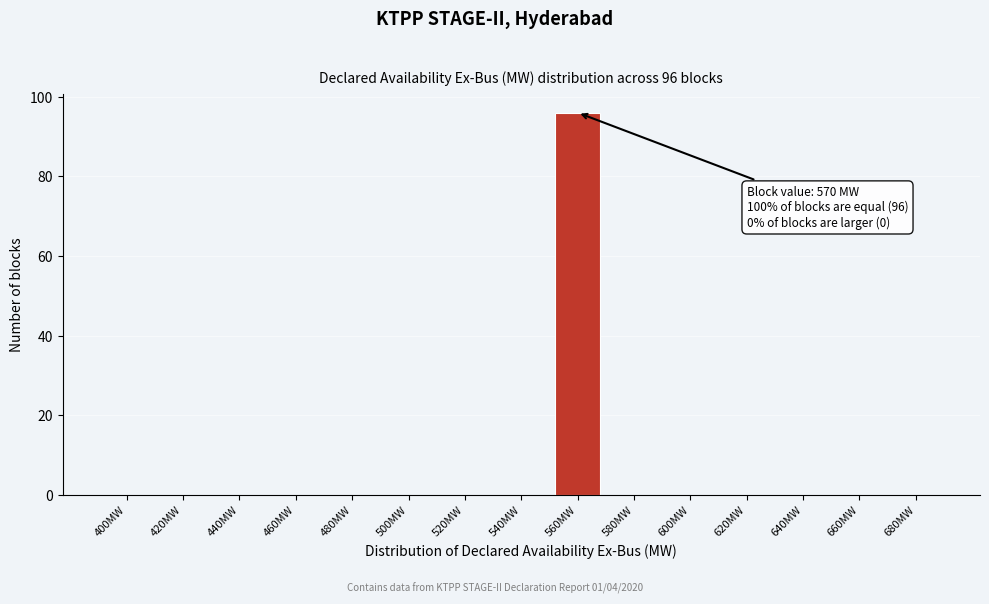

Reading right to left, what are all the values shown in this chart?

680MW=0	660MW=0	640MW=0	620MW=0	600MW=0	580MW=0	560MW=96	540MW=0	520MW=0	500MW=0	480MW=0	460MW=0	440MW=0	420MW=0	400MW=0